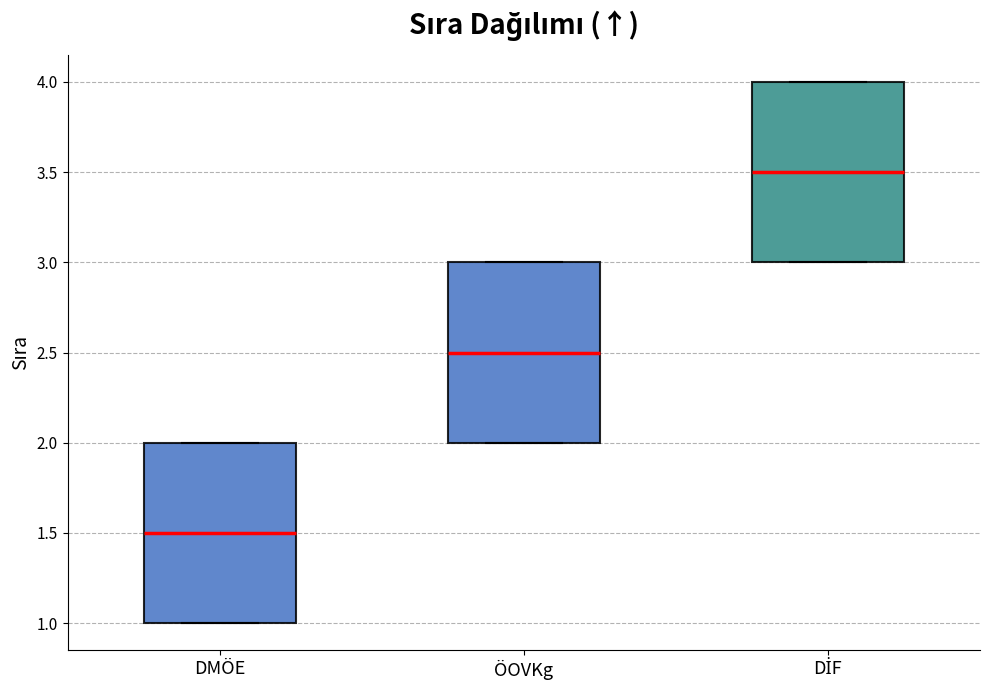

Which box has the lowest median line?

DMÖE